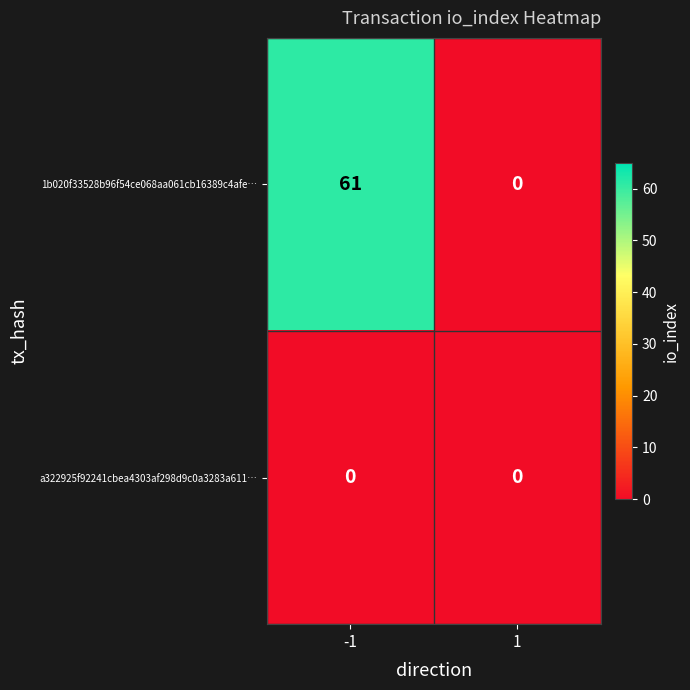

The value of 1b020f33528b96f54ce068aa061cb16389c4afe… at -1 is 61. True or false?

True